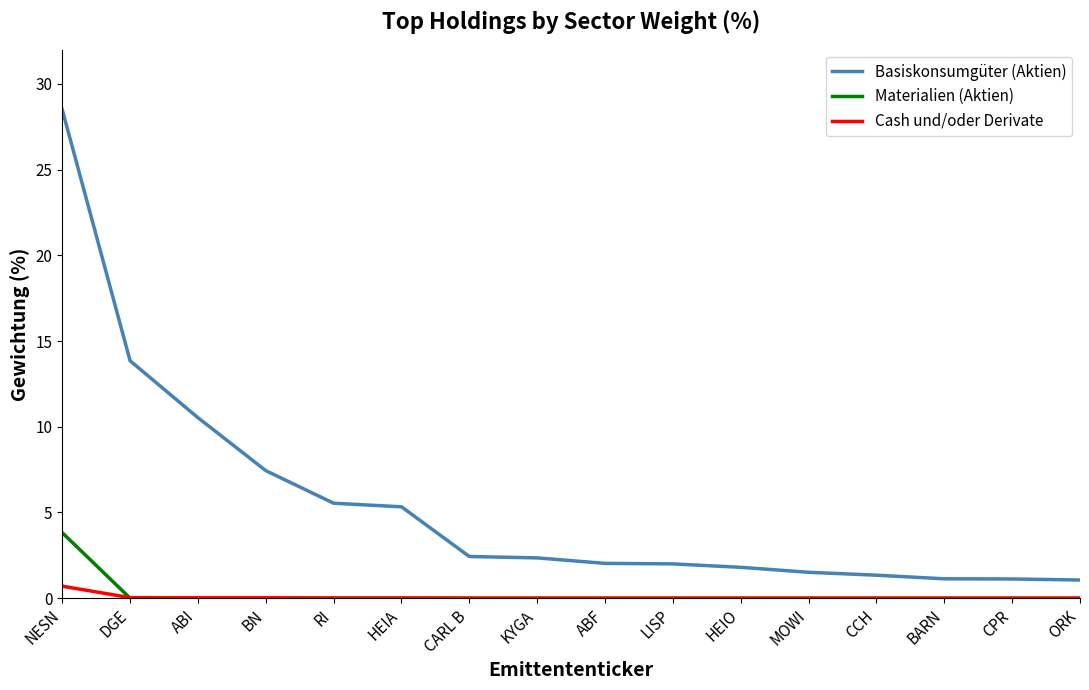

Which category has the highest value across all series?

NESN